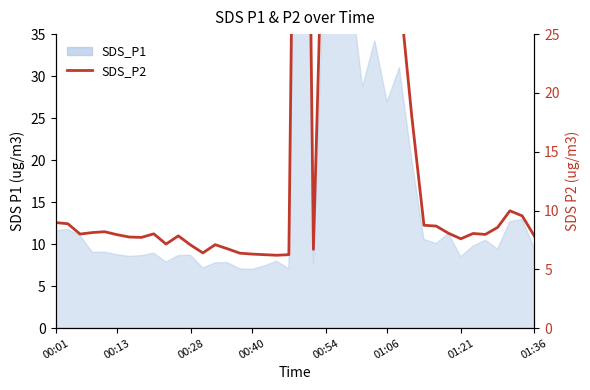

How many points are higher than both their immediate neighbors (excluding endpoints)?

10